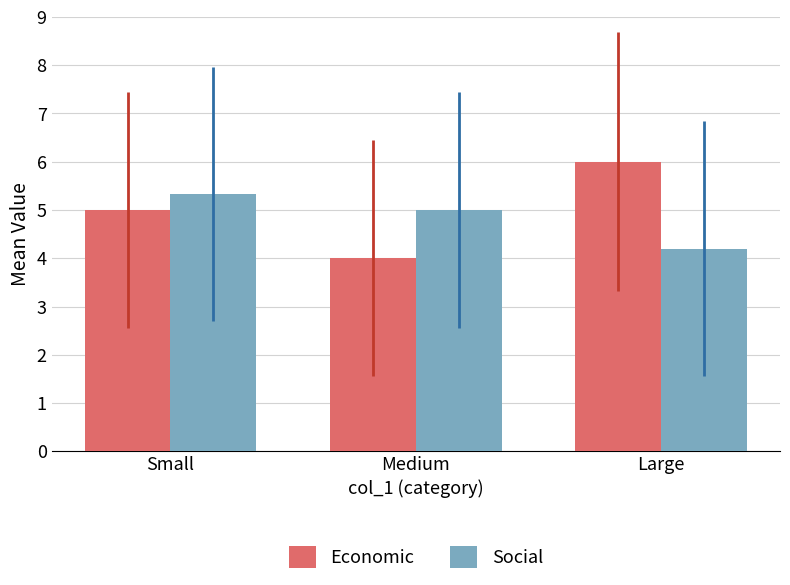

What position from the right is Medium?

2